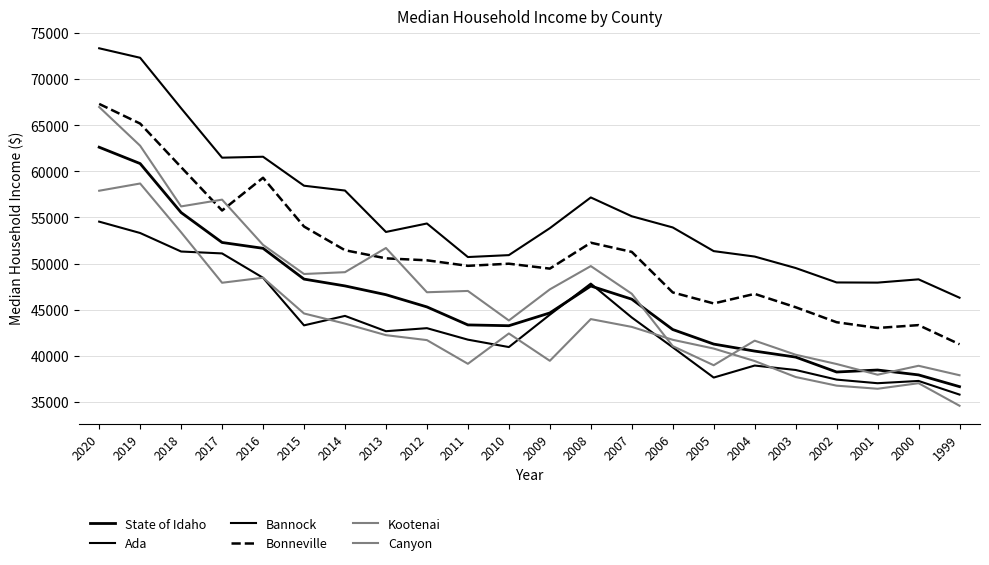

Which series has the largest total across all categories?

Ada